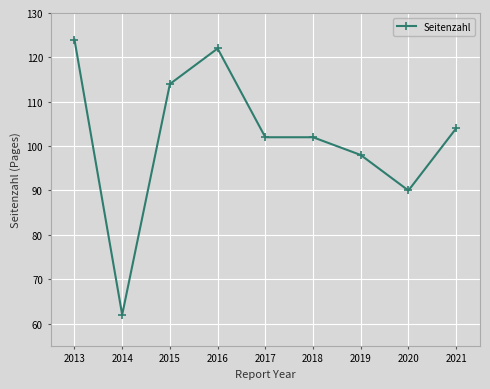

What is the sum of the values at 2014 and 2021?

166